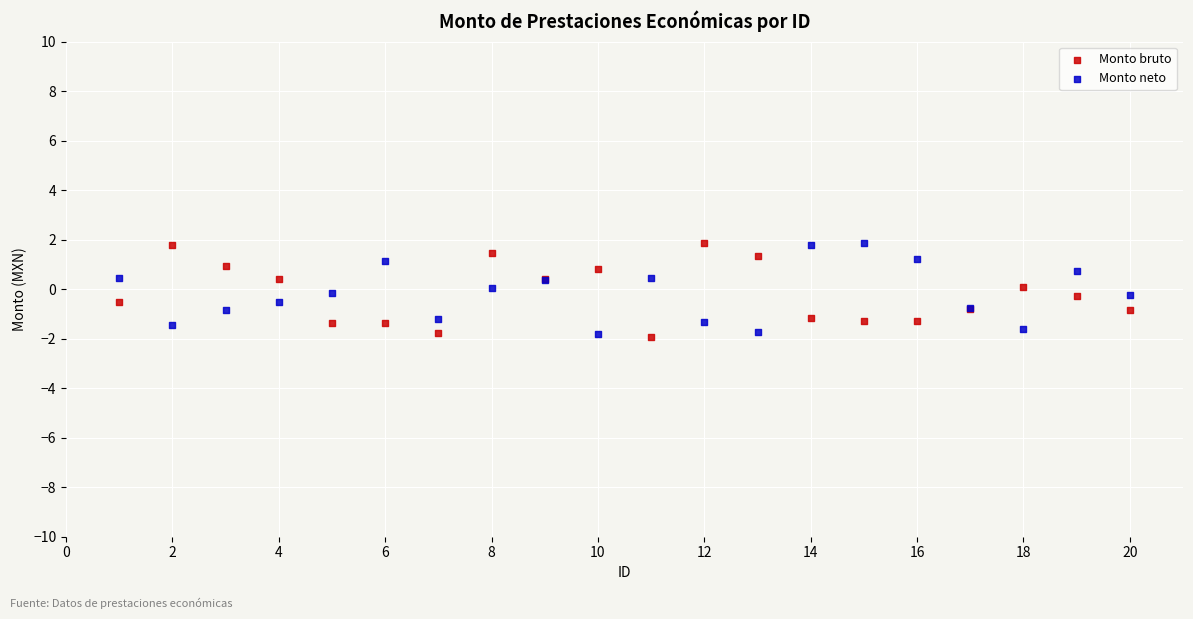

What is the X range (max minus min) for the scatter plot?

19.0